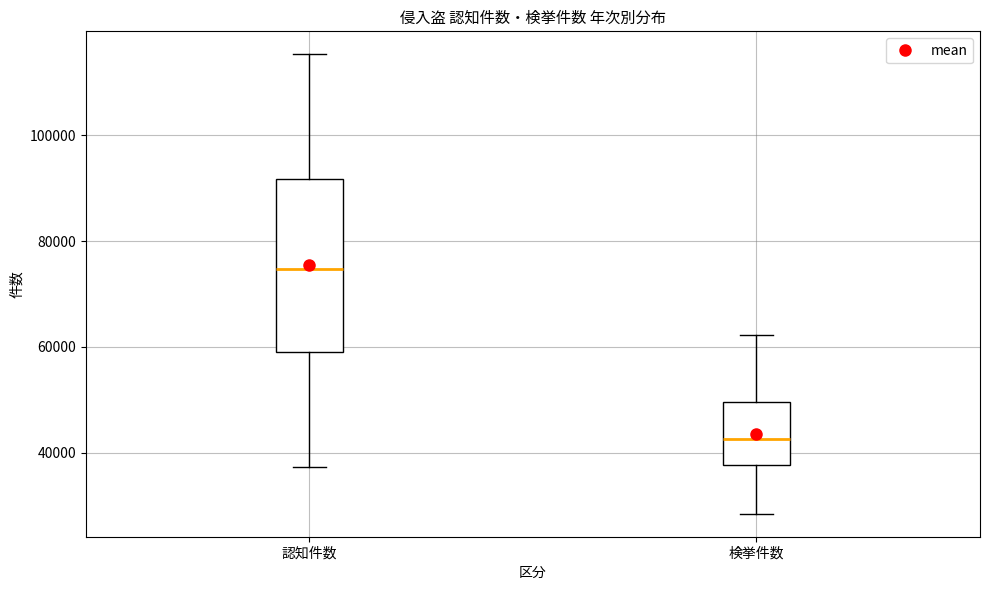

Reading left to right, transcribe this box plot: for each box, give where its median line is, the range the box spans, and where its two whiskers end, as read against the y-axis. The values are not printed on the chart, so give them approximately, as read against the axis.

認知件数: median 74000, box 60000 to 92000, whiskers 38000 to 116000
検挙件数: median 42000, box 38000 to 50000, whiskers 28000 to 62000